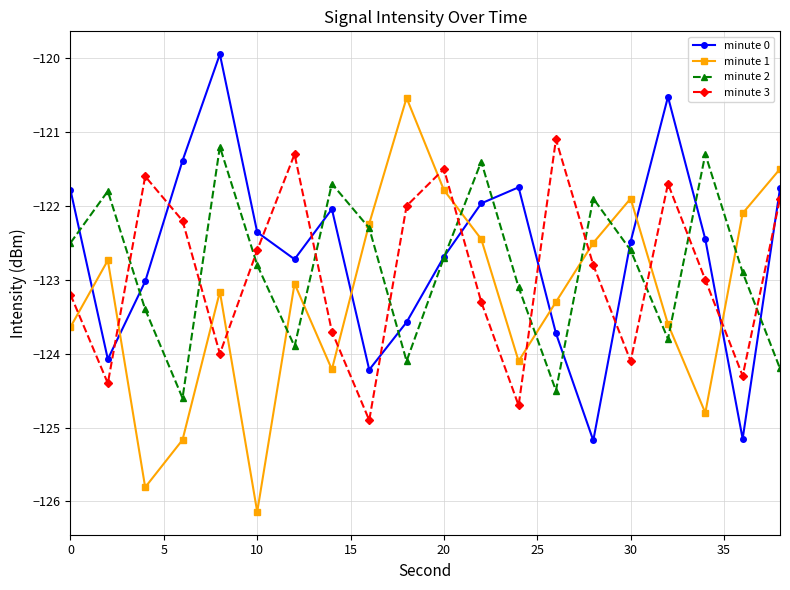

True or false: minute 3 and minute 0 cross at least once.

True